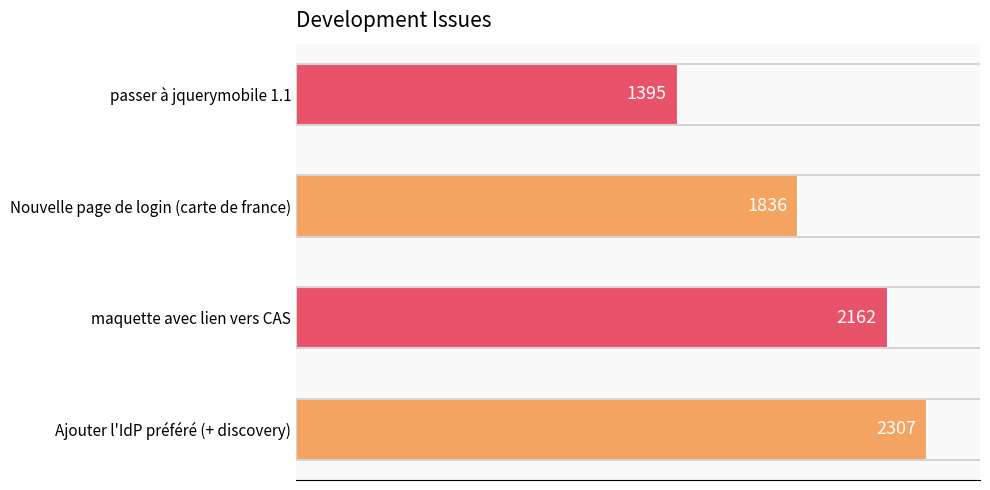

What is the ratio of the value at passer à jquerymobile 1.1 to the value at Nouvelle page de login (carte de france)?

0.8